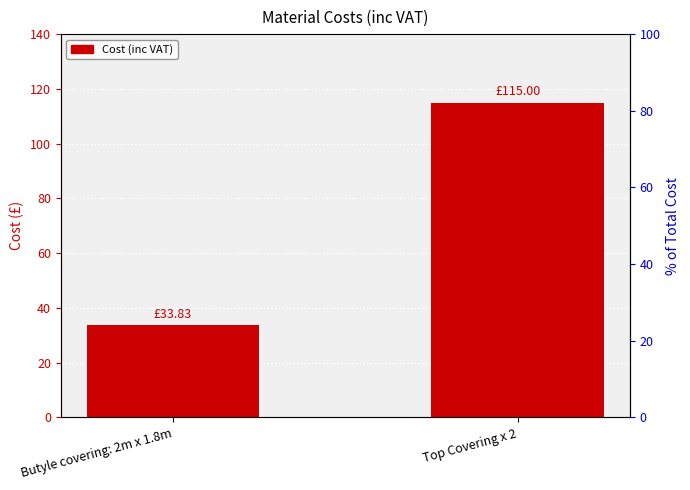

What position from the left is Butyle covering: 2m x 1.8m?

1